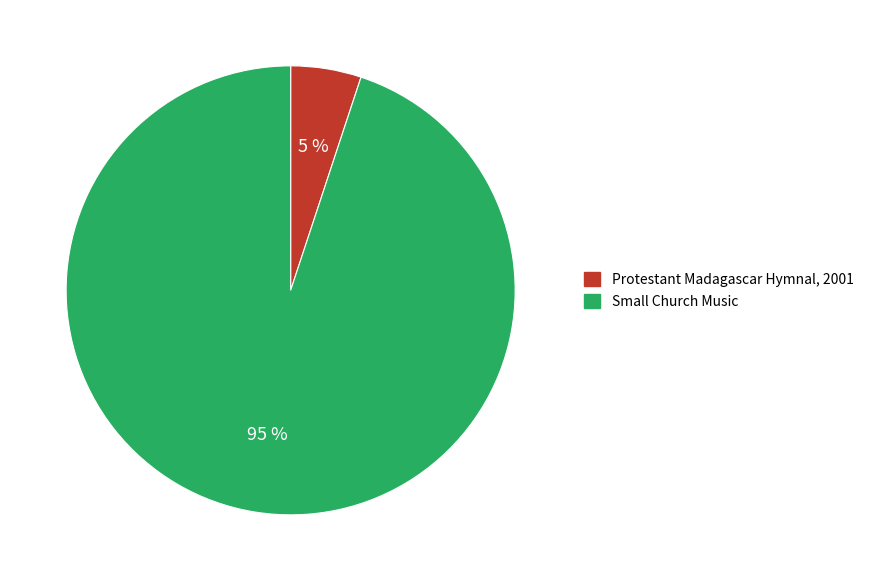

Is there a majority slice in this chart?

Yes